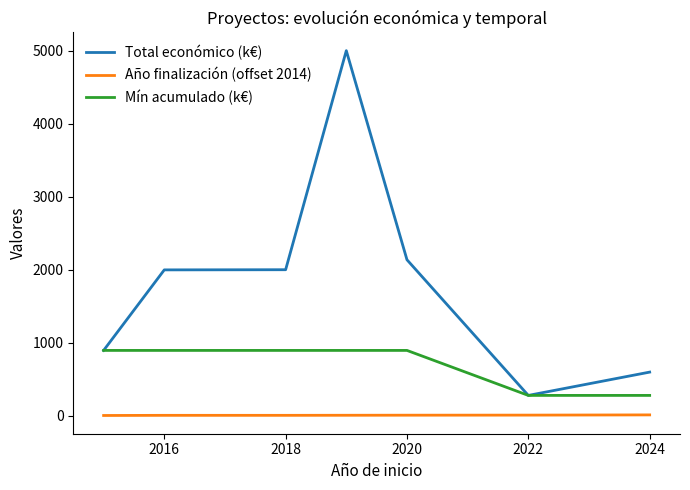

True or false: Año finalización (offset 2014) and Total económico (k€) intersect in this chart.

False